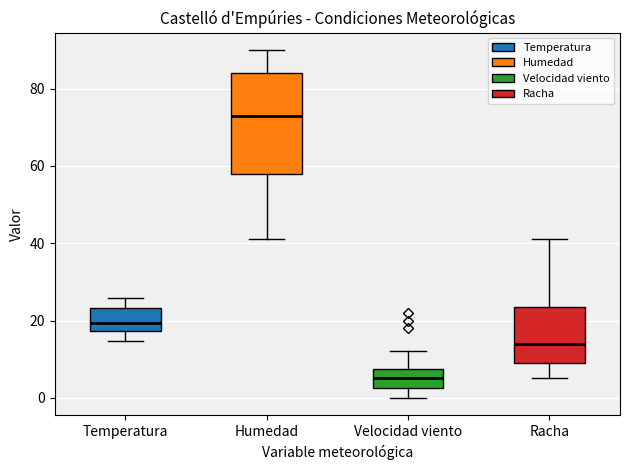

Reading left to right, transcribe this box plot: for each box, give where its median line is, the range the box spans, and where its two whiskers end, as read against the y-axis. The values are not printed on the chart, so give them approximately, as read against the axis.

Temperatura: median 20, box 18 to 24, whiskers 14 to 26
Humedad: median 74, box 58 to 84, whiskers 42 to 90
Velocidad viento: median 6, box 2 to 8, whiskers 0 to 12
Racha: median 14, box 10 to 24, whiskers 6 to 42